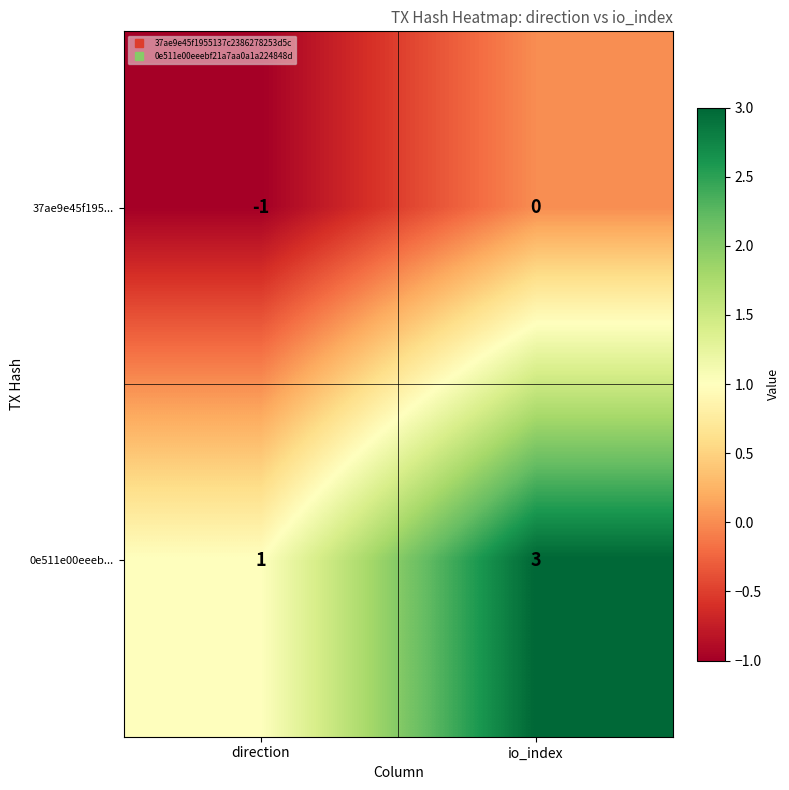

What is the sum of all 0e511e00eeeb... values?

4